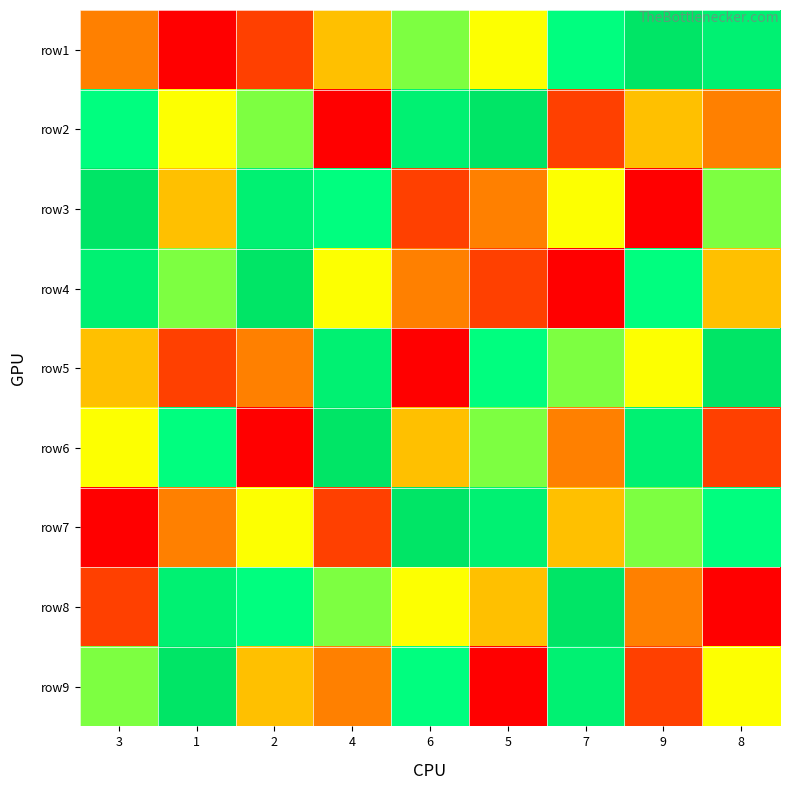

Rank the series at 2 from lowest to highest value.

row6, row1, row5, row9, row7, row2, row8, row3, row4